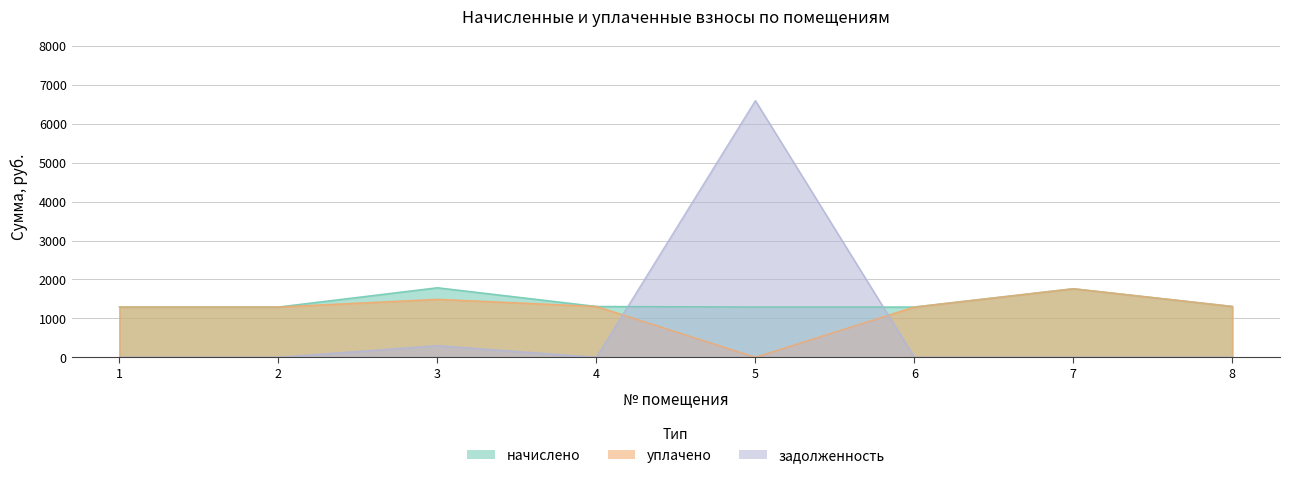

Is the value of начислено at 2 greater than the value of задолженность at 1?

Yes